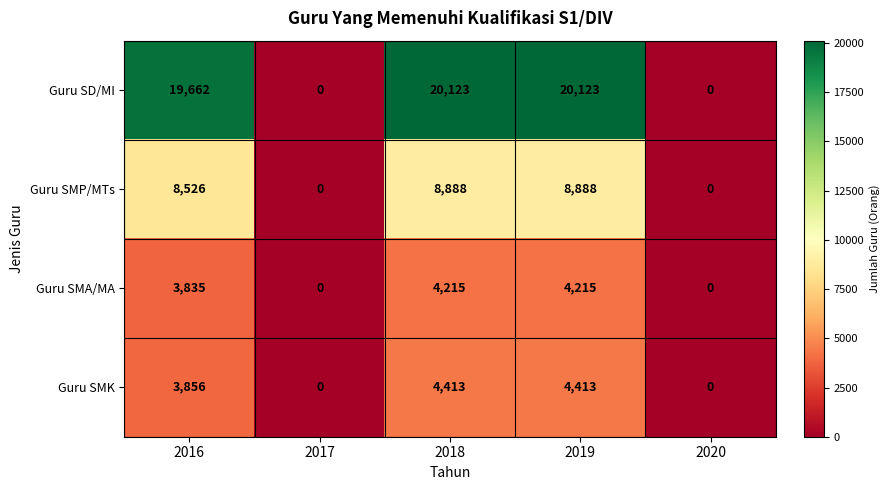

Is it true that Guru SMA/MA equals 2423 at 2016?

False